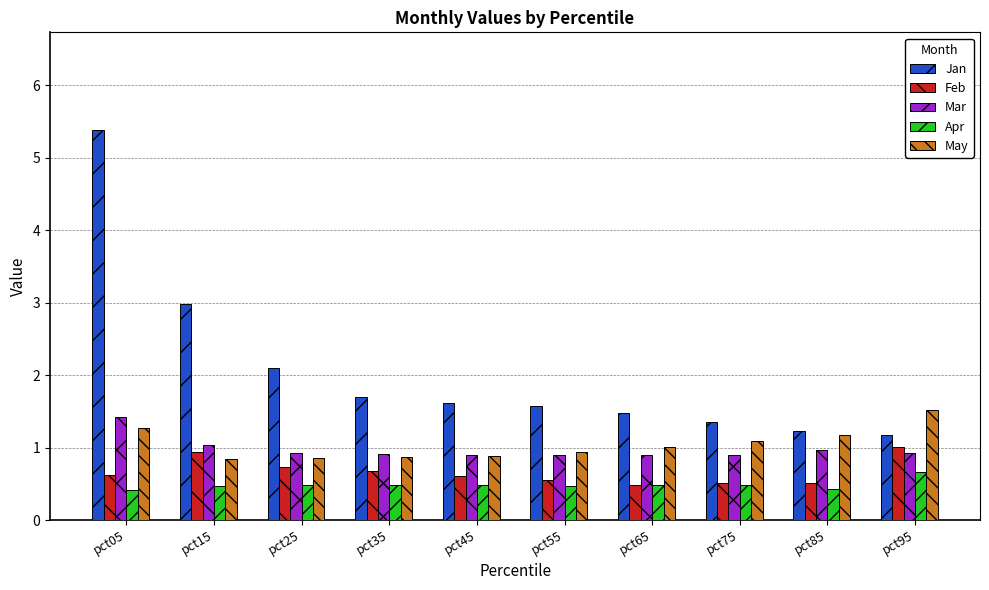

What is the difference between the second highest and second lowest values in the Mar series?

0.1